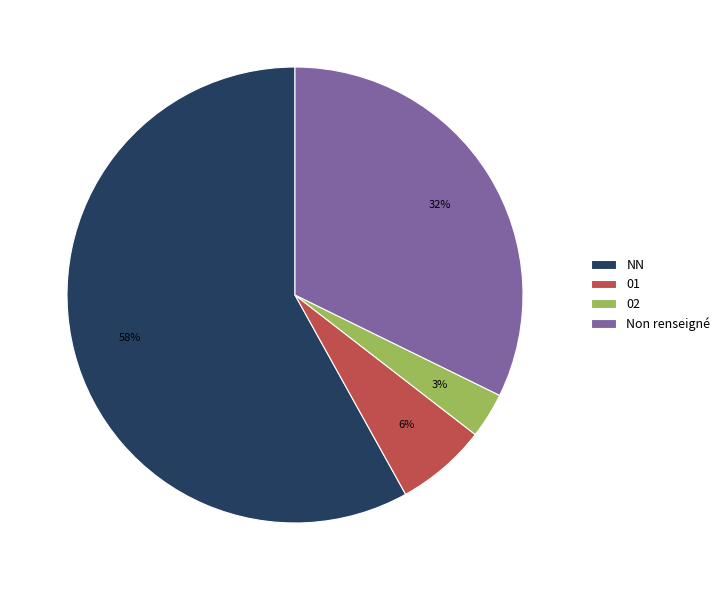

Do NN and 01 together represent more than half of the pie?

Yes